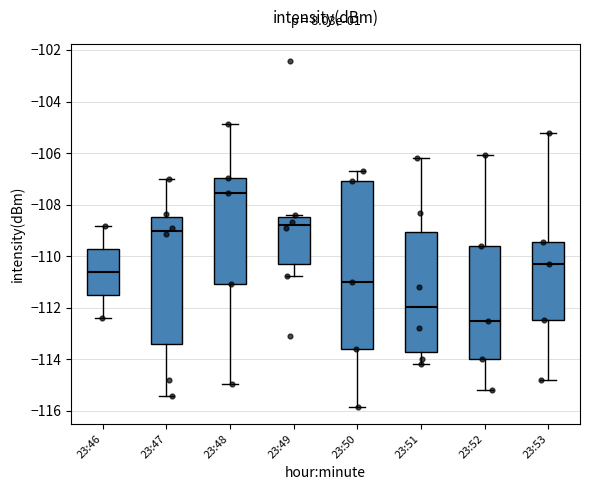

Which box's median line is the highest?

23:48